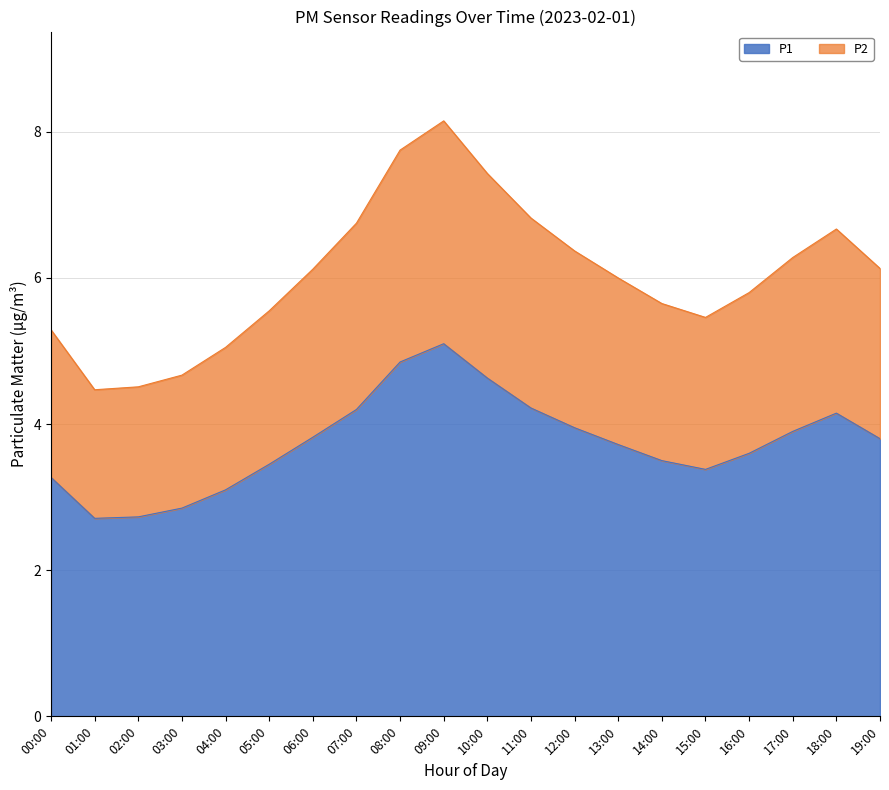

True or false: P1 has more than 0 points higher than both neighbors.

True